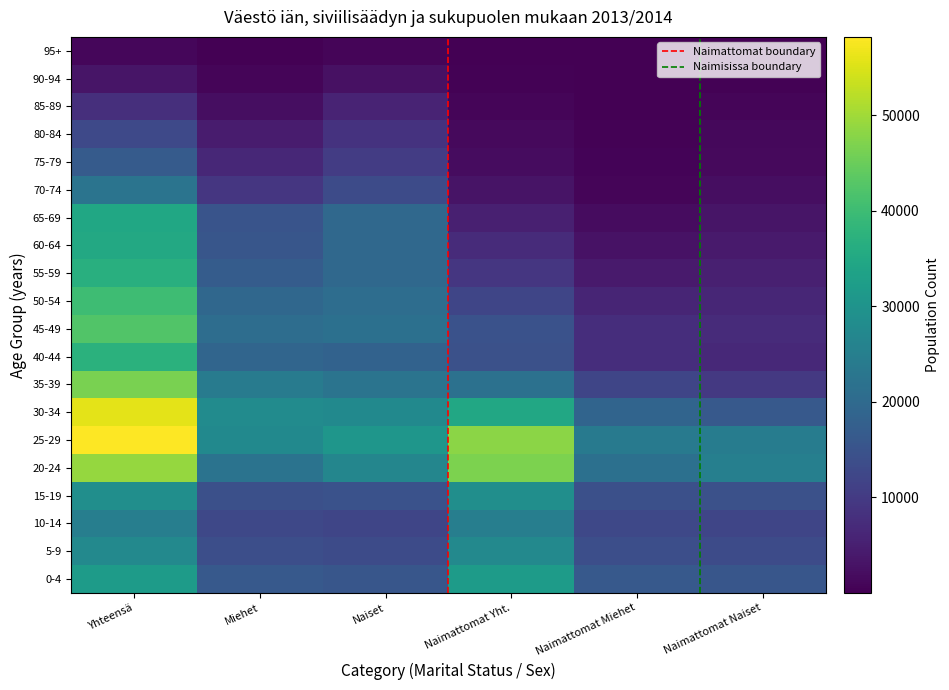

At which category is the sum across all series the highest?

Yhteensä